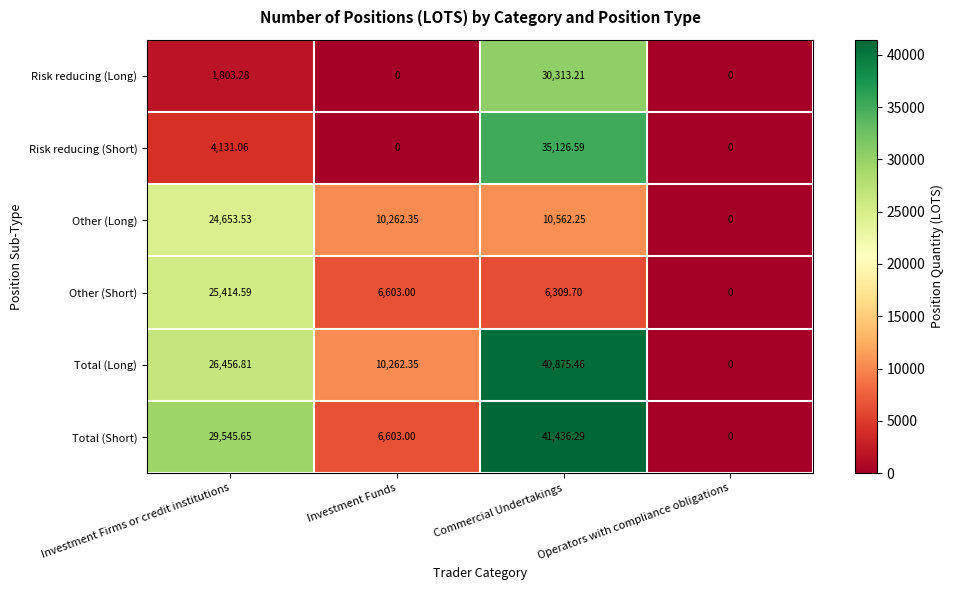

How many categories are shown in the chart?

4